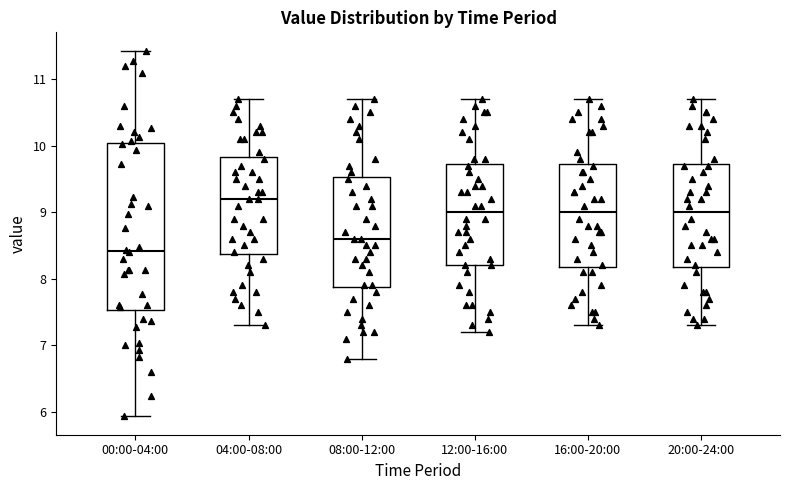

Which box's median line is the highest?

04:00-08:00